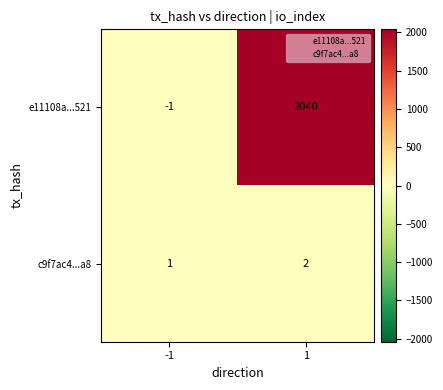

Reading left to right, list all the values displayed in this chart.

e11108a...521: -1	2040
c9f7ac4...a8: 1	2